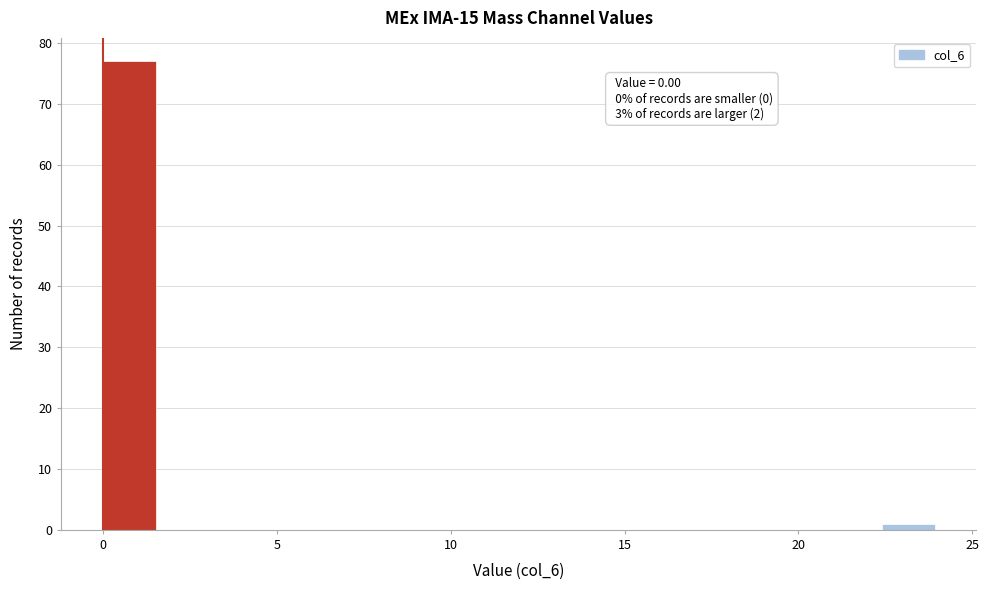

Read against the x-axis, roughly where is the centre of the tallest bar?

1.0